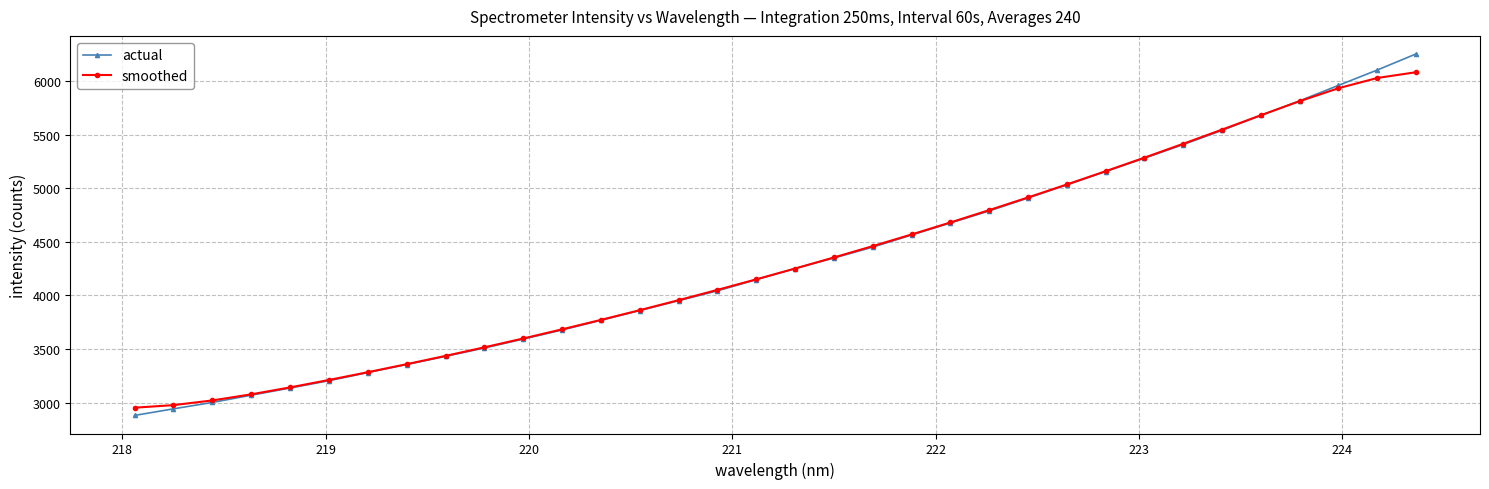

What is the minimum value for actual?

2879.5